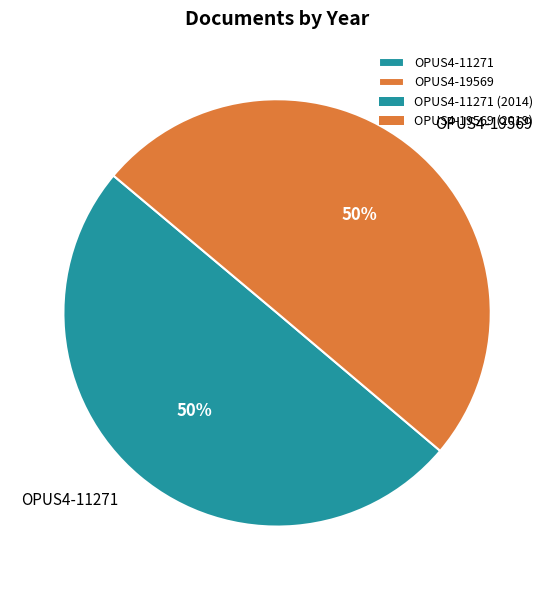

True or false: OPUS4-19569 accounts for 44% of the total.

False